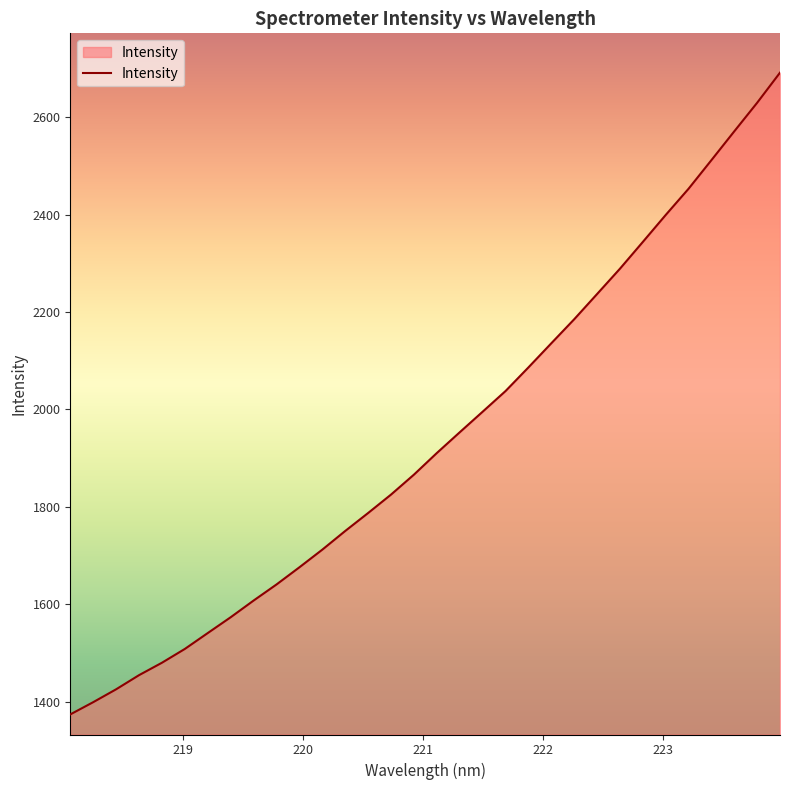

What is the minimum value shown in the chart?

1374.0